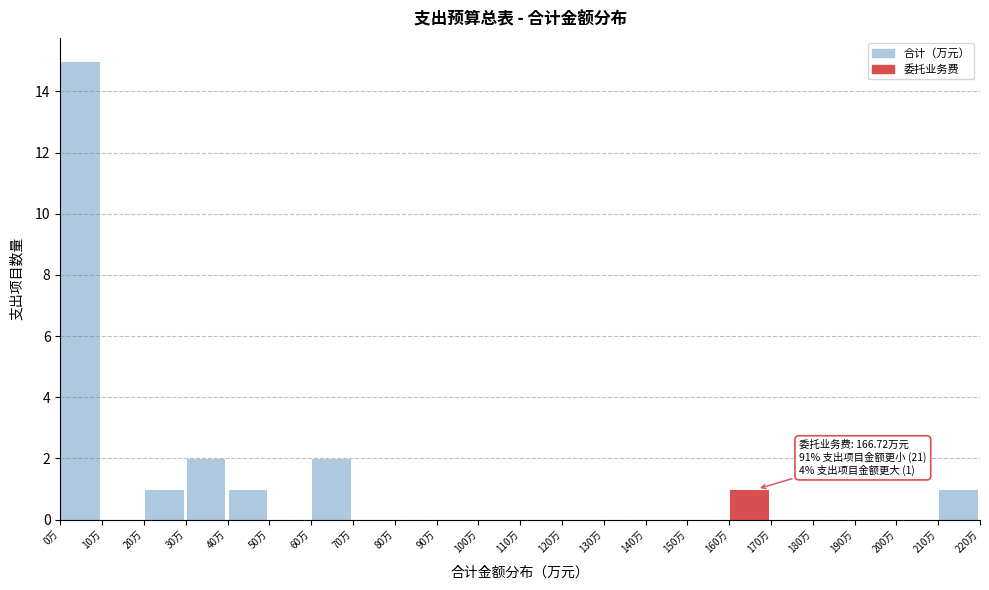

Over which range of the x-axis is the bar tallest?

0 to 10